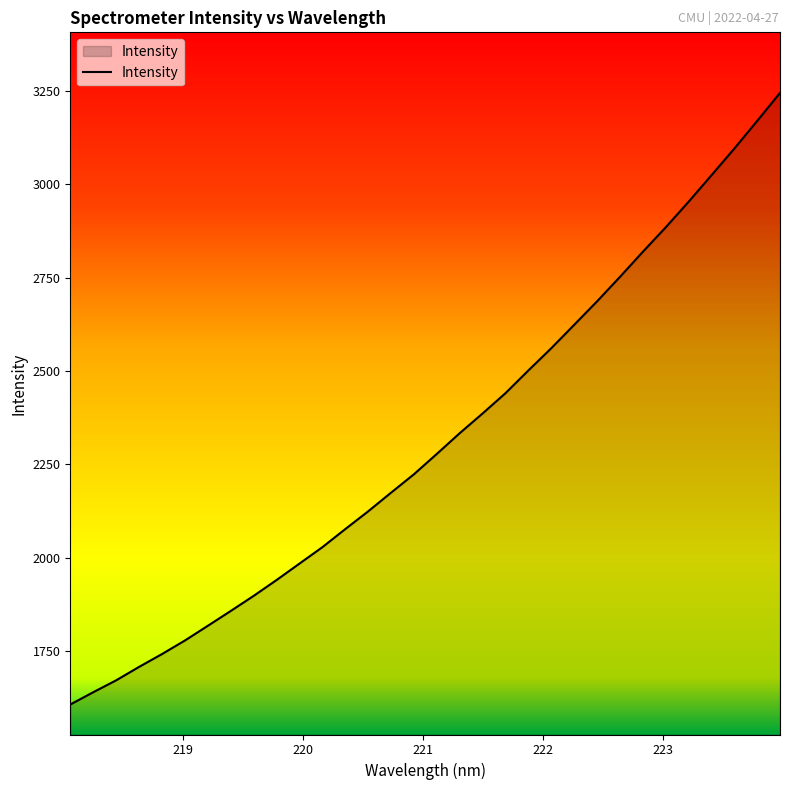

What is the minimum value shown in the chart?

1606.6